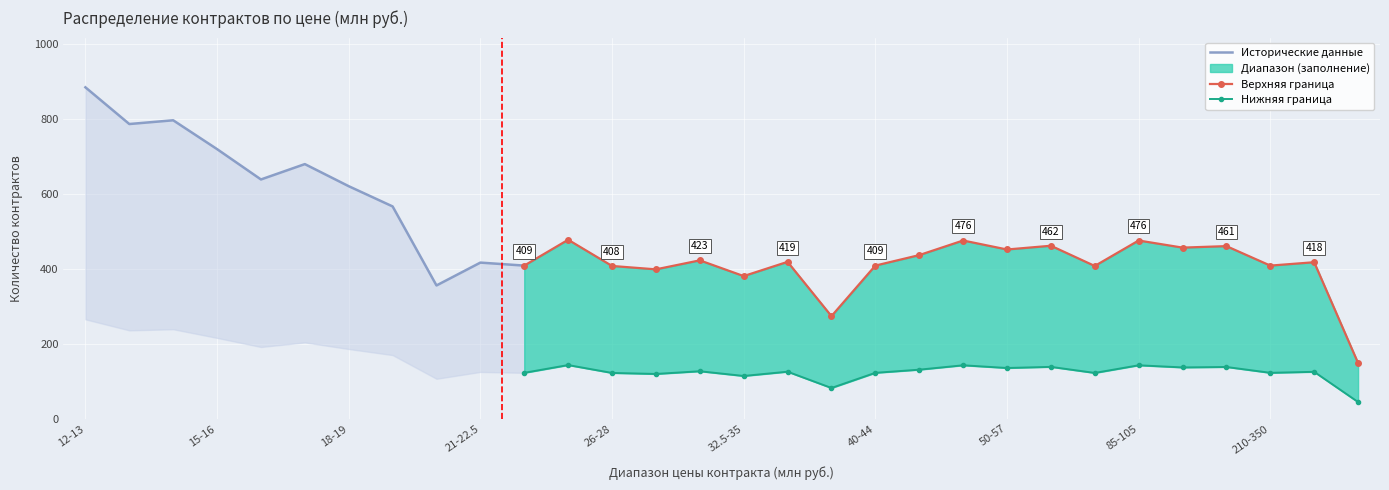

After their last crossing, which series has the higher values: Нижняя граница (млн руб.) or Количество контрактов?

Нижняя граница (млн руб.)